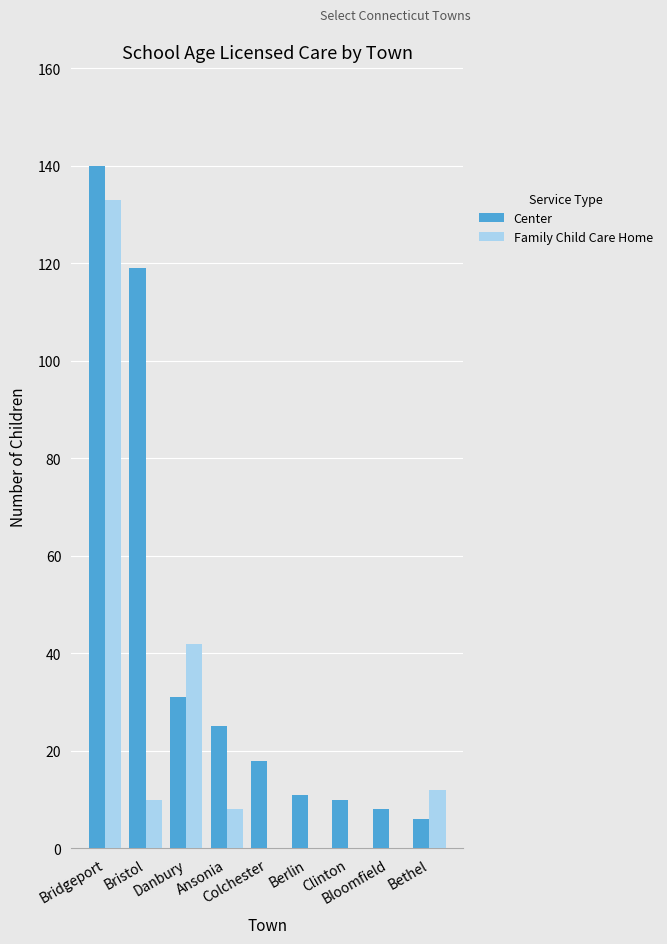

Which series has the largest total across all categories?

Center